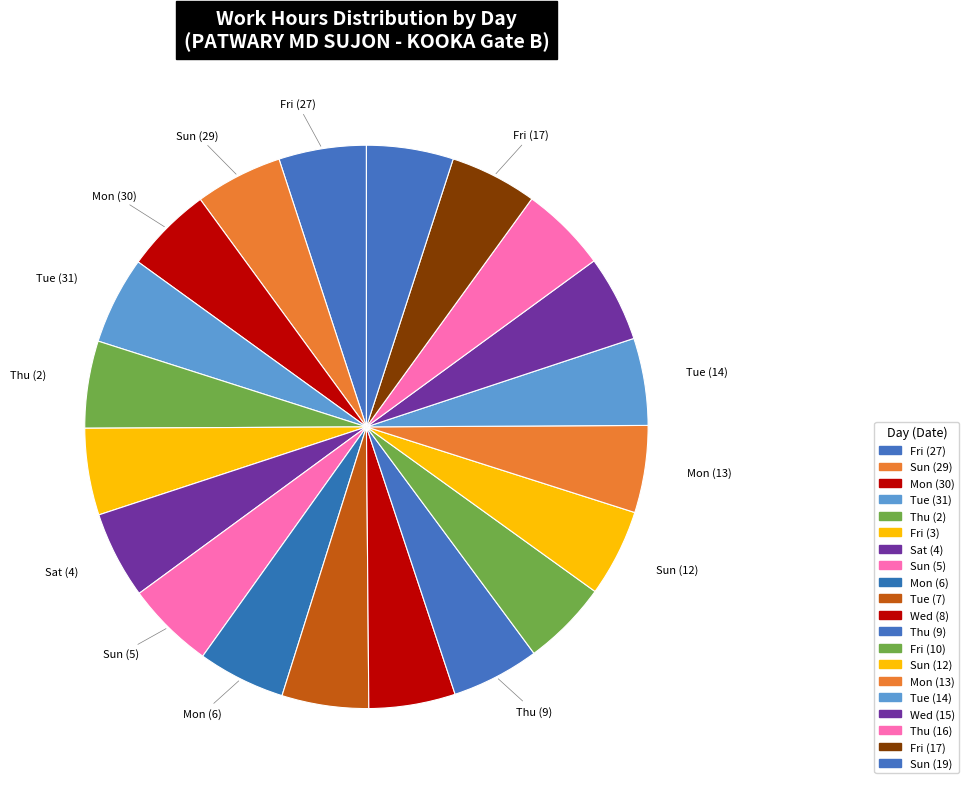

Which has a higher value, Tue (31) or Wed (8)?

Tue (31)